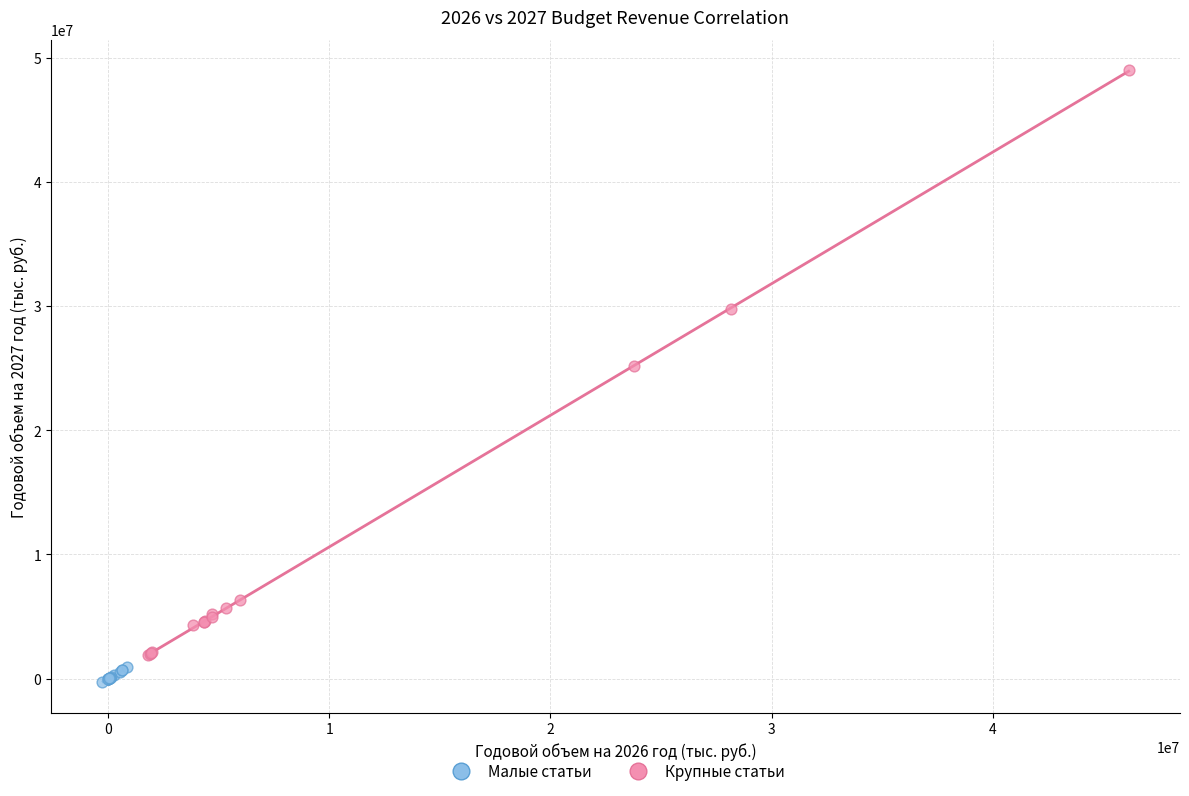

Which series has the widest spread of Y values?

Крупные статьи